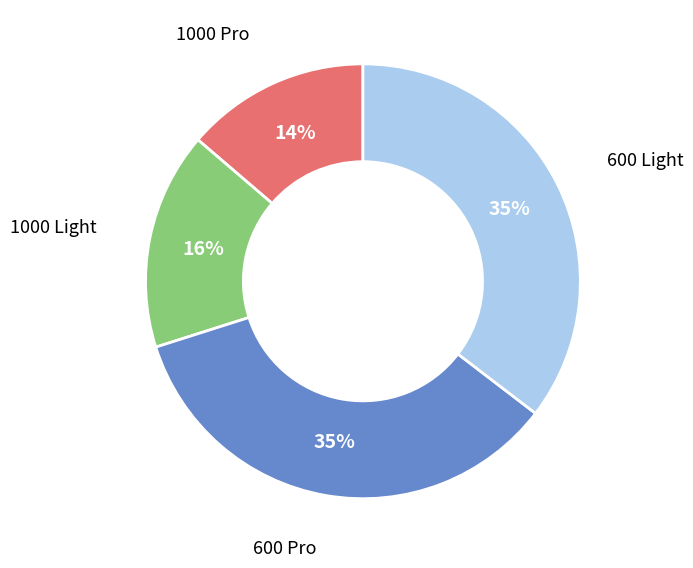

Does any single category account for the majority?

No